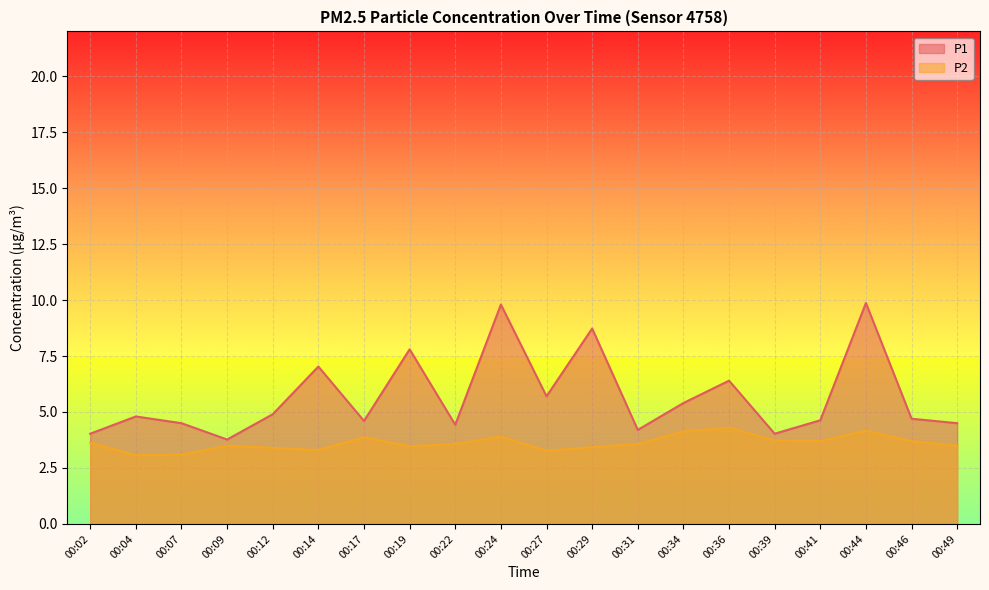

Reading right to left, list all the values displayed in this chart.

P1: 4.5	4.7	9.9	4.6	4.0	6.4	5.4	4.2	8.7	5.7	9.8	4.4	7.8	4.6	7.0	4.9	3.8	4.5	4.8	4.0
P2: 3.5	3.7	4.2	3.7	3.7	4.3	4.1	3.6	3.4	3.3	3.9	3.6	3.5	3.9	3.3	3.4	3.5	3.1	3.1	3.6